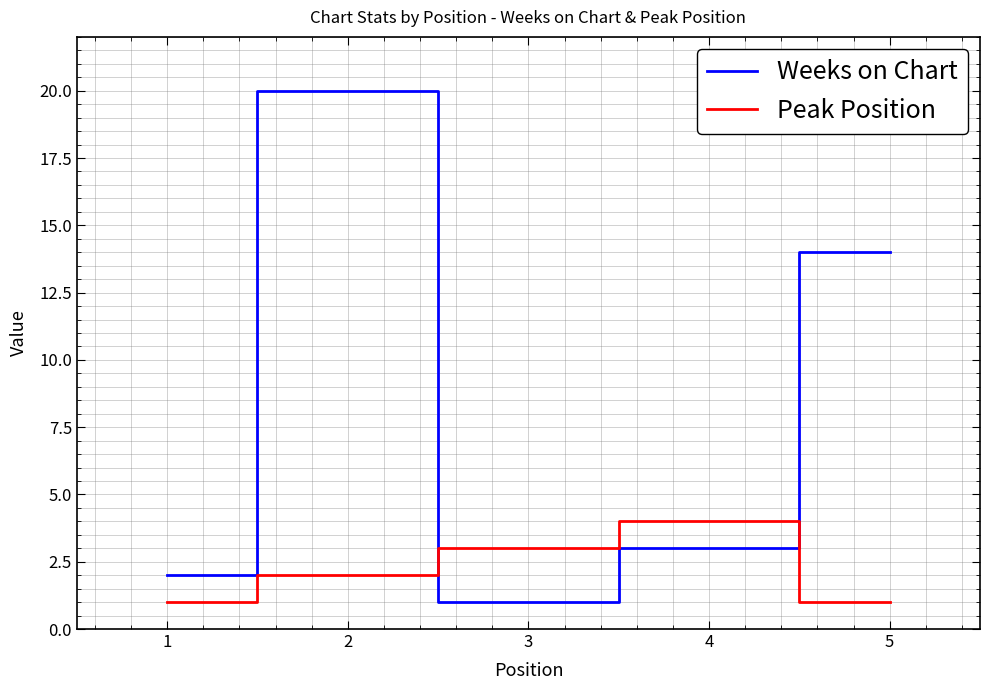

At which category is the sum across all series the highest?

2